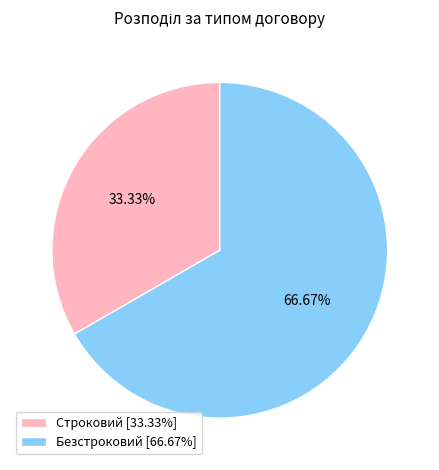

What percentage do Безстроковий and Строковий together represent?

100.0%